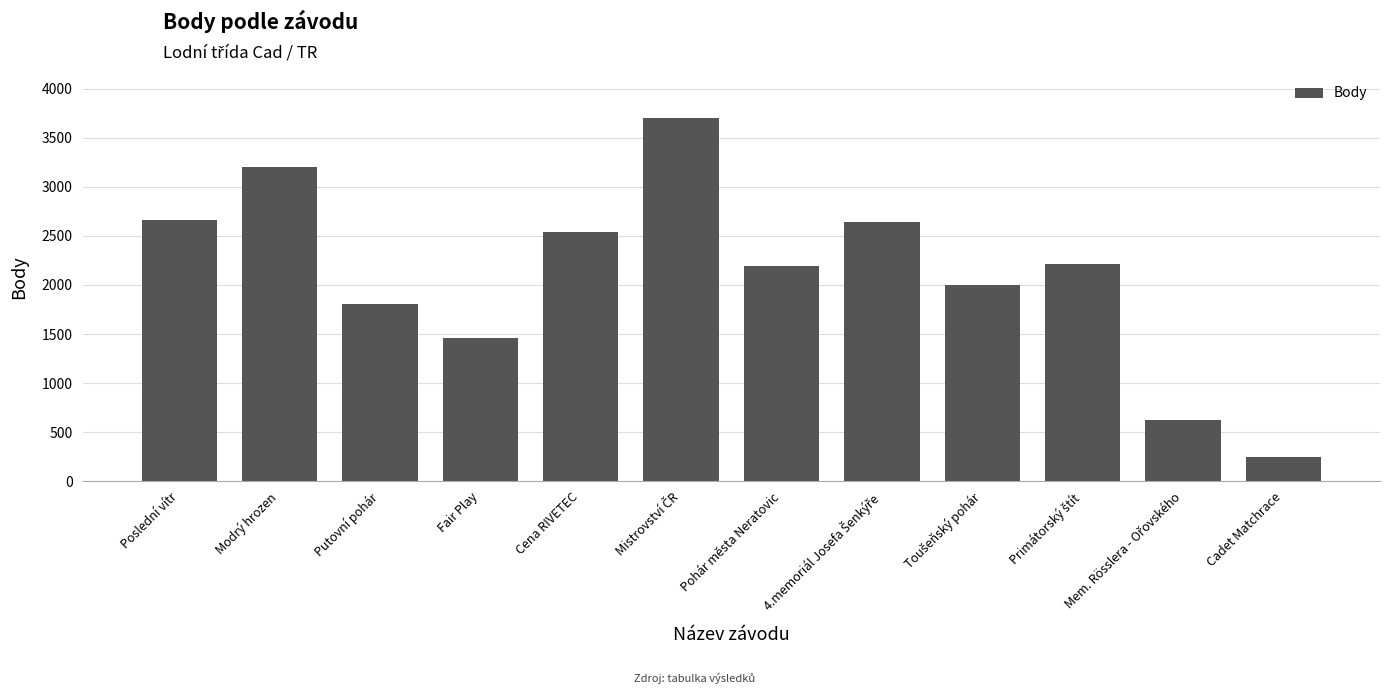

What is the label of the 5th bar from the left?

Cena RIVETEC